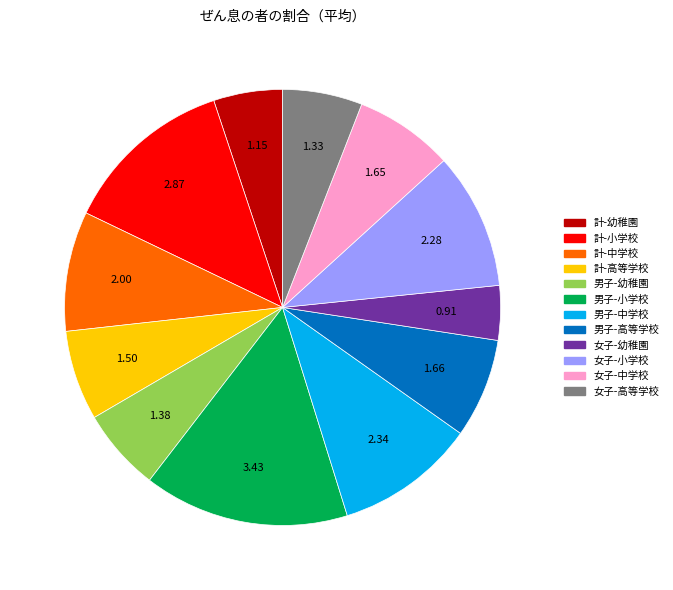

What is the ratio of the value at 女子-高等学校 to the value at 男子-幼稚園?

1.0